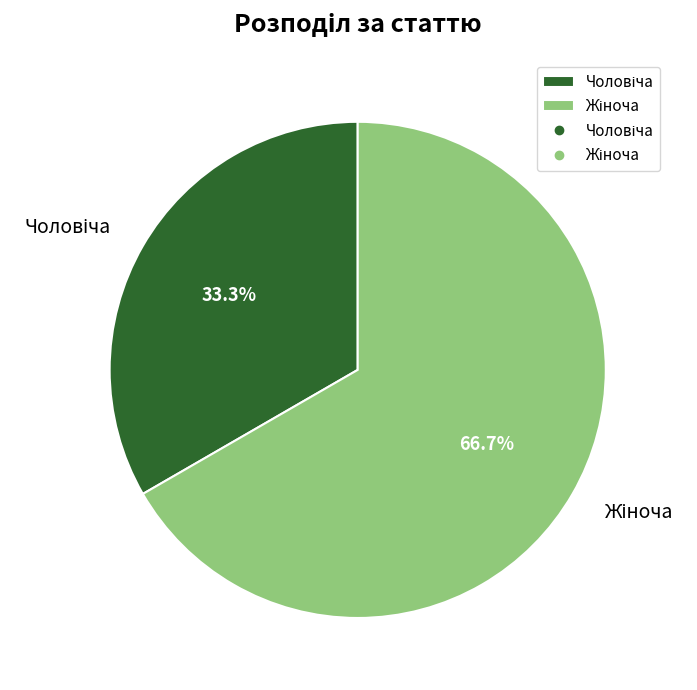

Is there a majority slice in this chart?

Yes